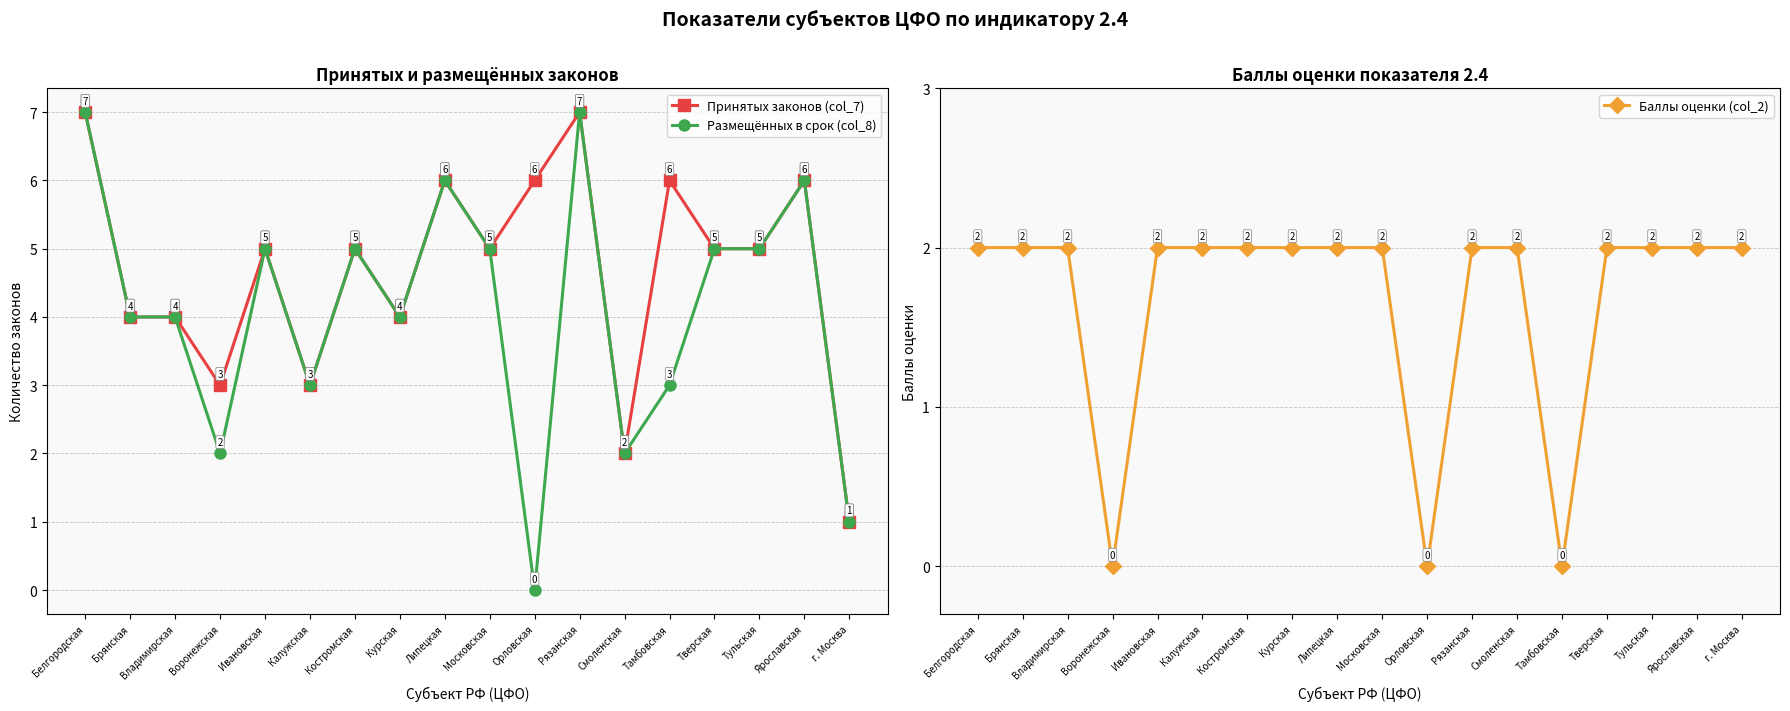

Rank the series by their average value, from lowest to highest.

Баллы оценки (col_2), Размещённых в срок (col_8), Принятых законов (col_7)